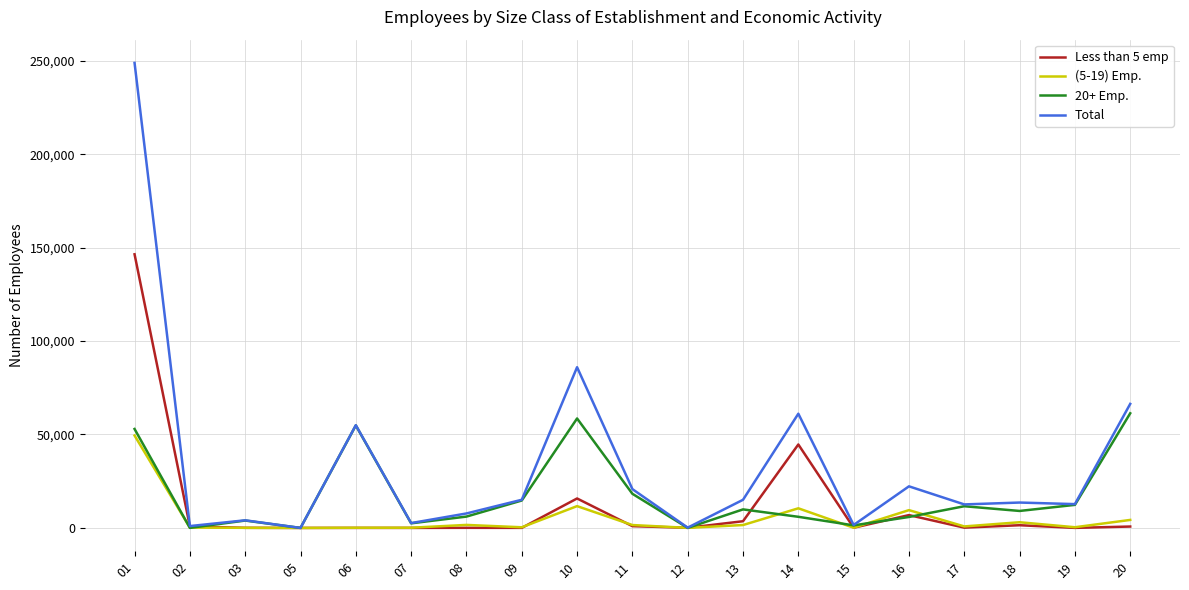

What is the difference between the Less than 5 emp values at 15 and 16?

6763